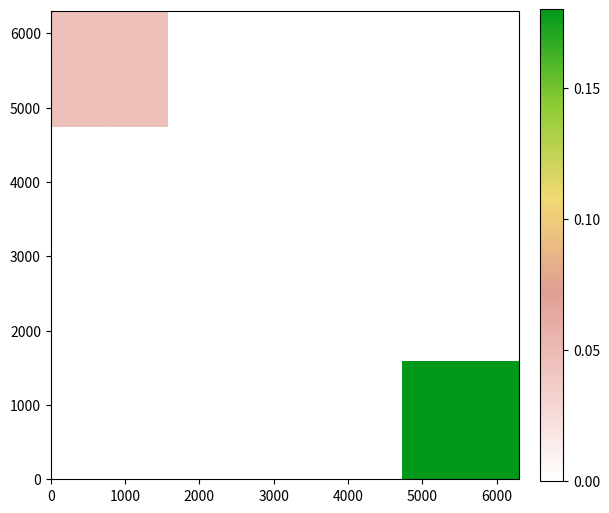

How many series are shown in this chart?

2